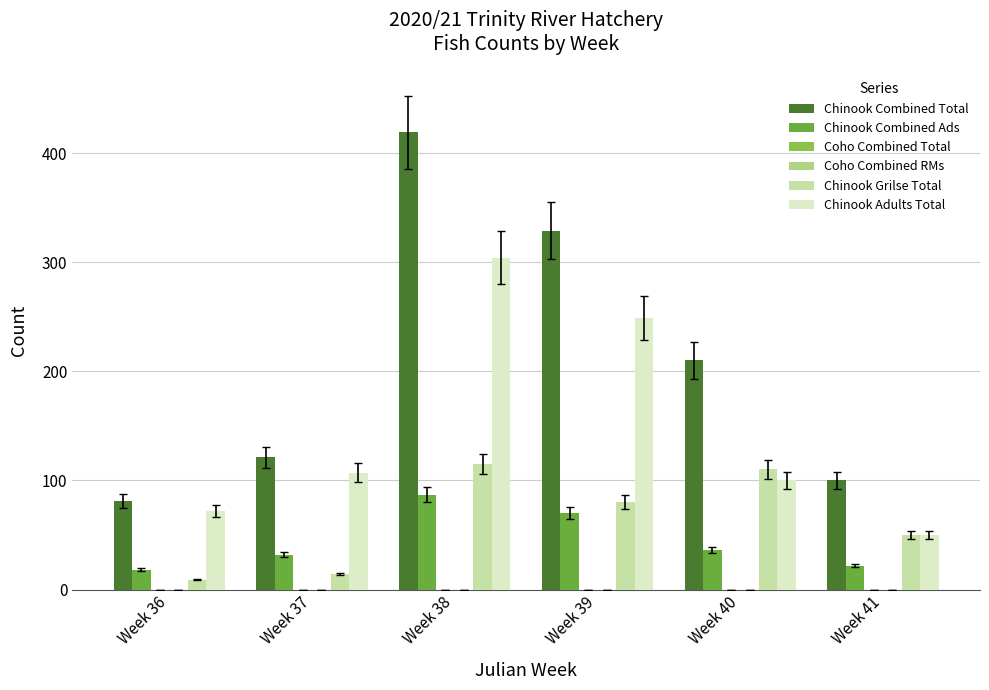

What is the maximum value for Chinook Grilse Total?

115